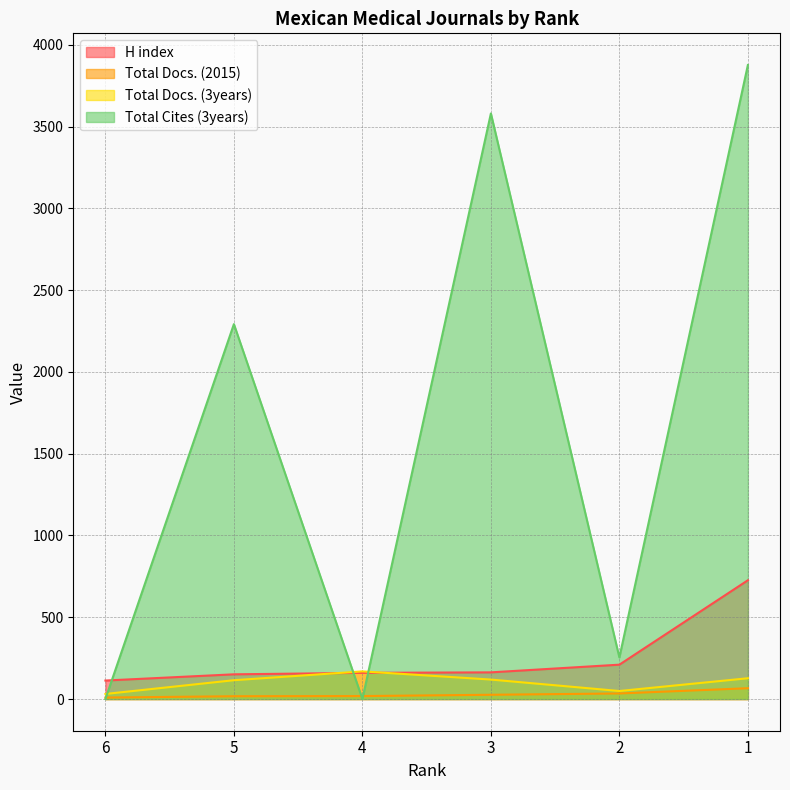

Between 4 and 5, which is larger?

4